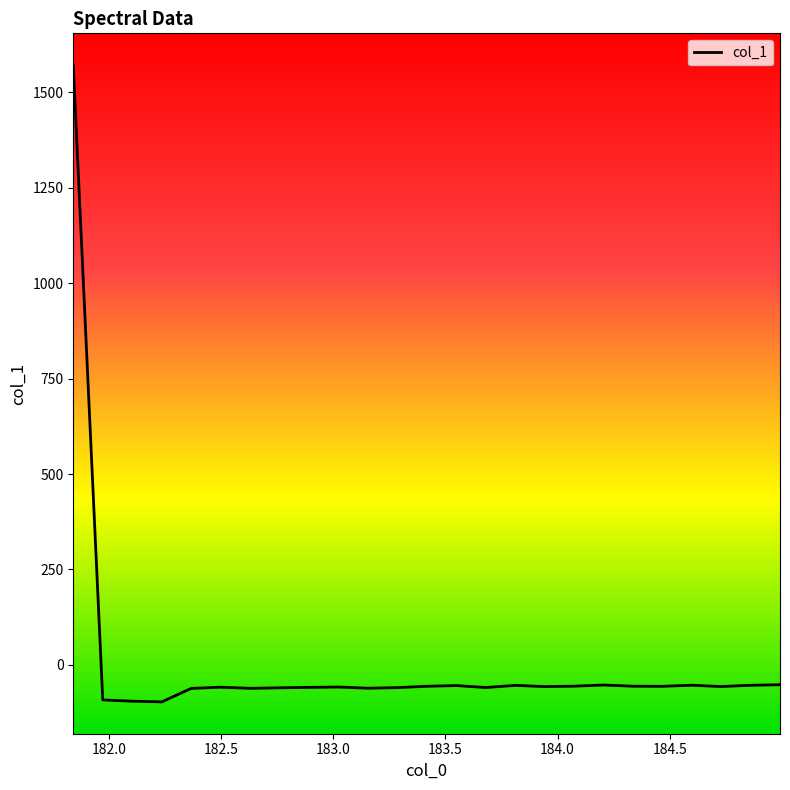

What is the maximum value shown in the chart?

1570.7